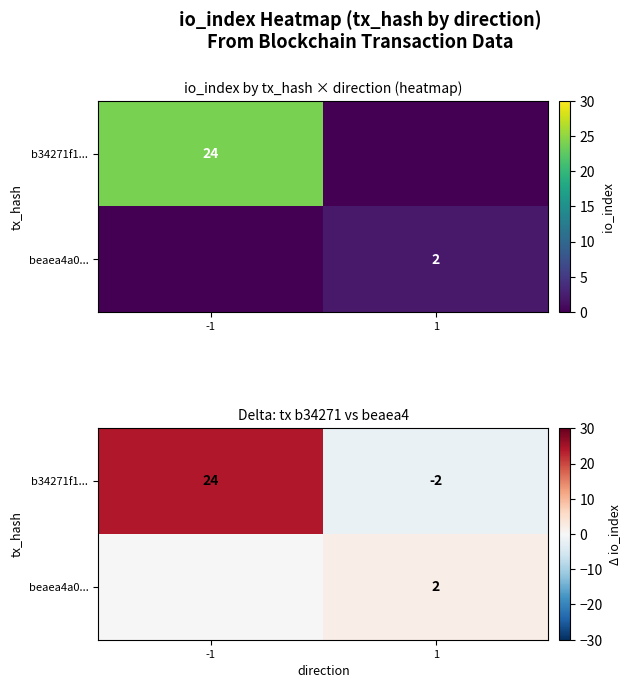

Rank the categories by b34271f1... value from lowest to highest.

1, -1